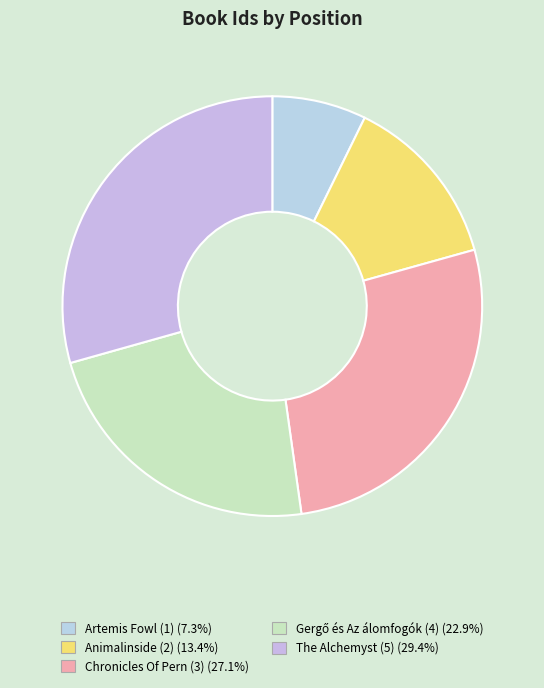

True or false: Chronicles Of Pern (3) accounts for 40% of the total.

False